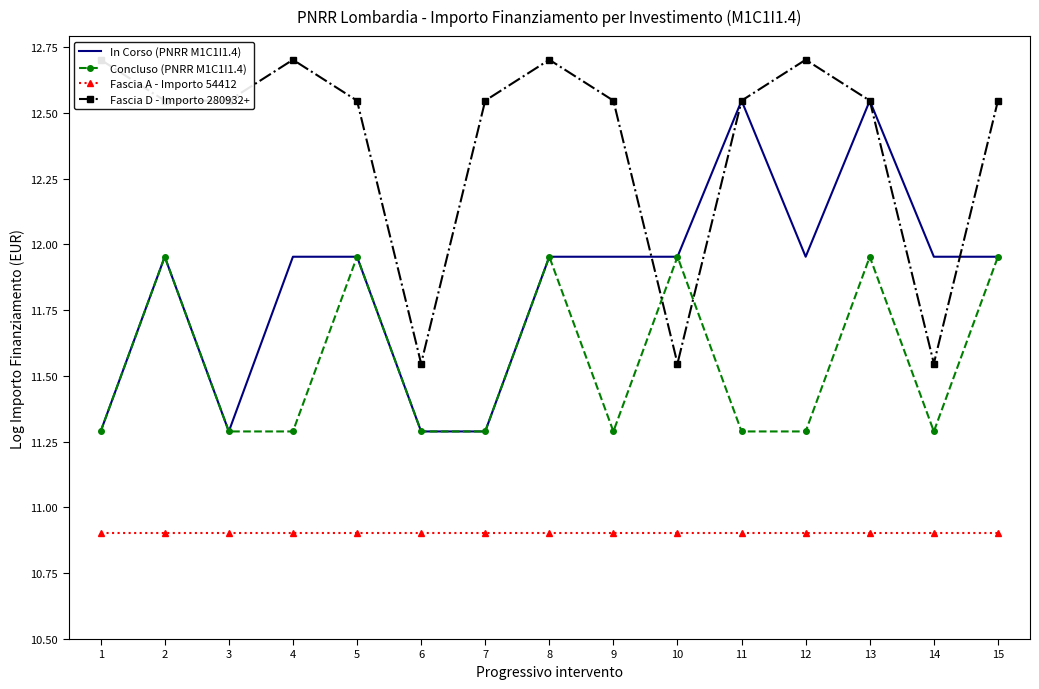

Where is the first local maximum for Concluso (PNRR M1C1I1.4)?

2